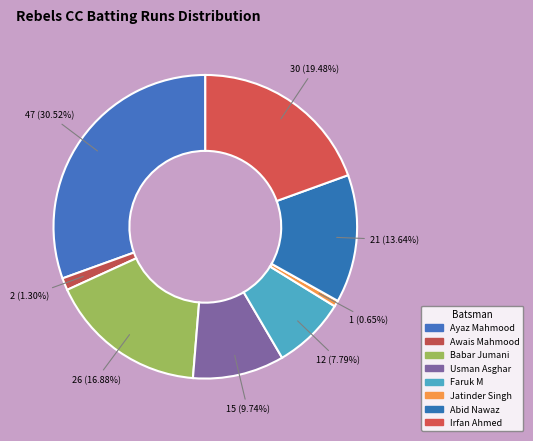

What percentage is the Awais Mahmood slice, to the nearest percent?

1%